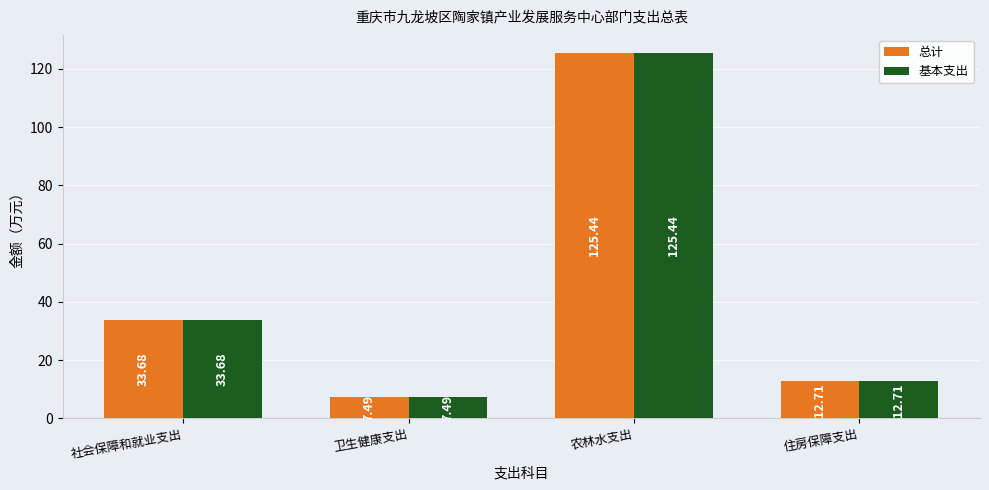

True or false: 基本支出 has a value of 7.5 at 住房保障支出.

False